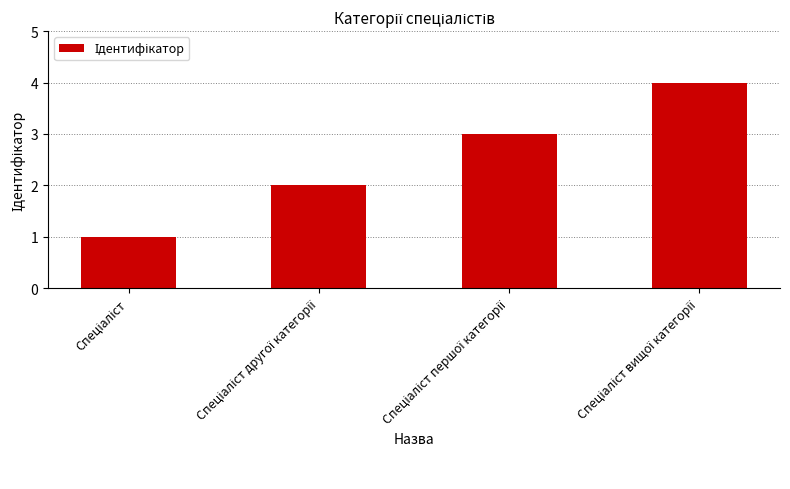

What is the maximum value shown in the chart?

4